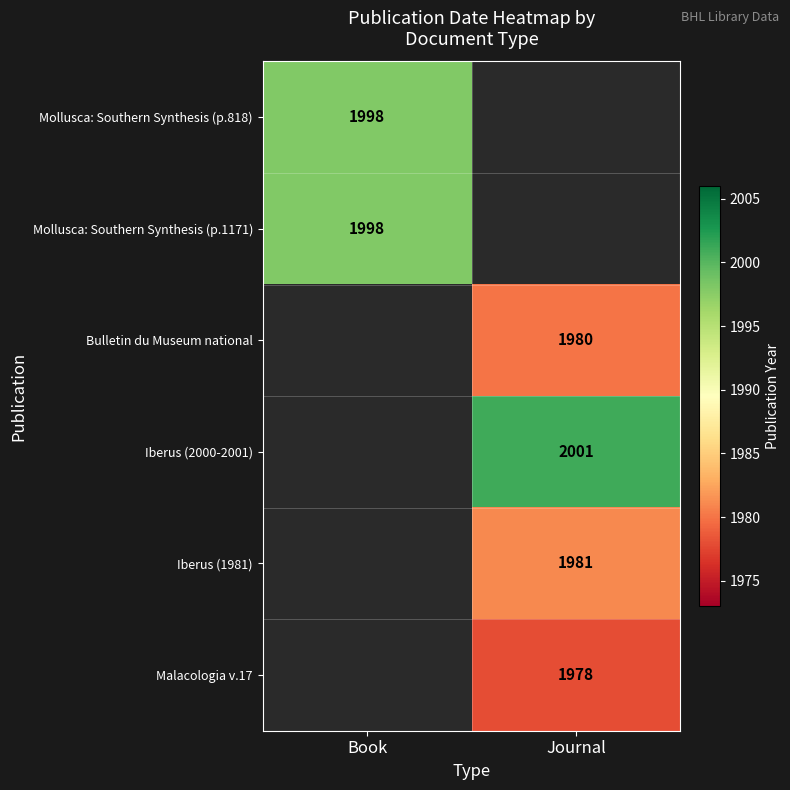

At which category does the chart reach its minimum across all series?

Journal